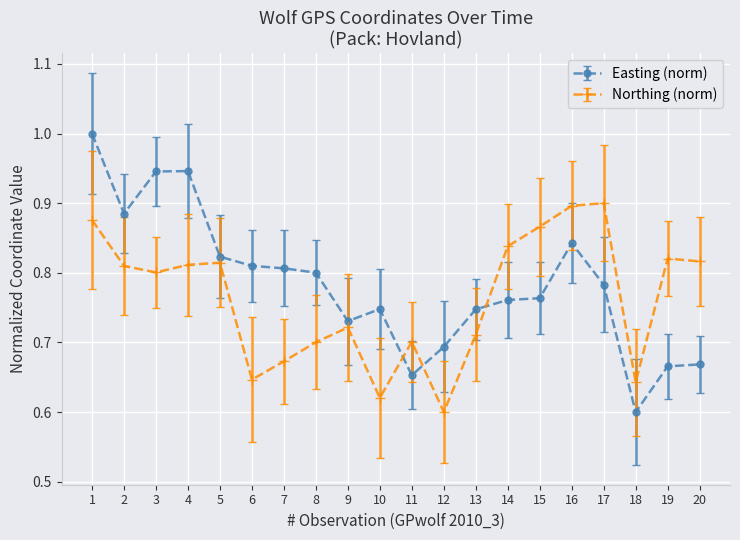

At 10, list the series in order from smallest to largest.

Northing (norm), Easting (norm)